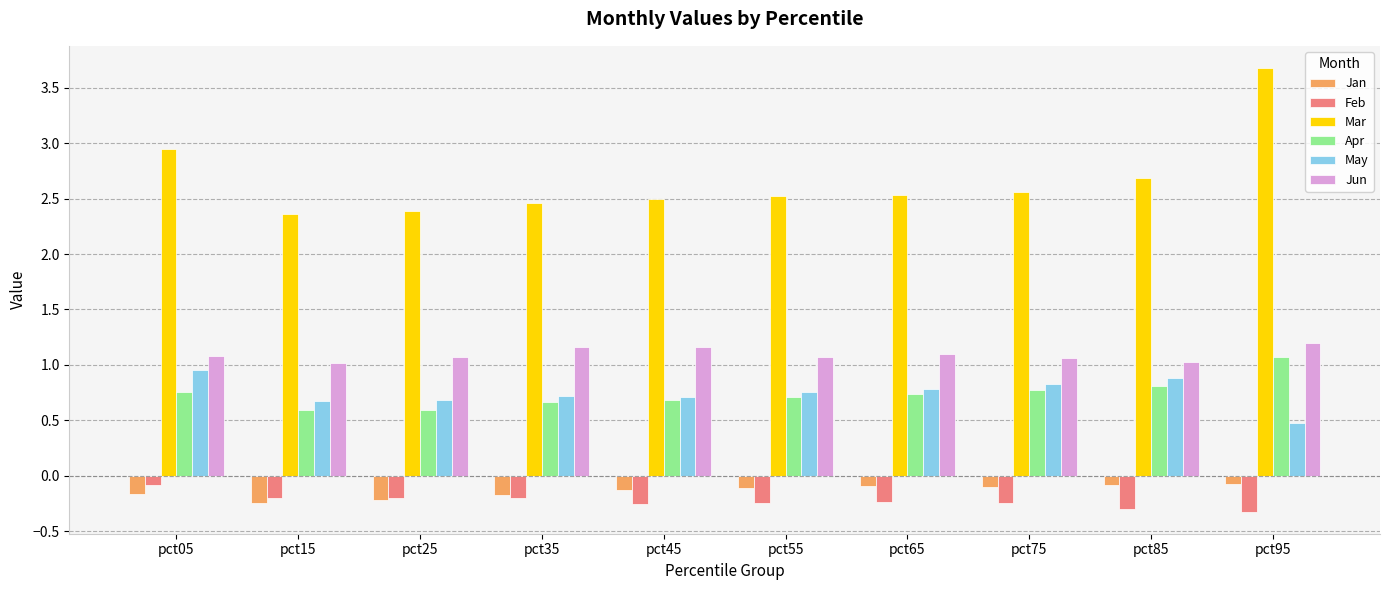

What is the average value of the May series?

0.7